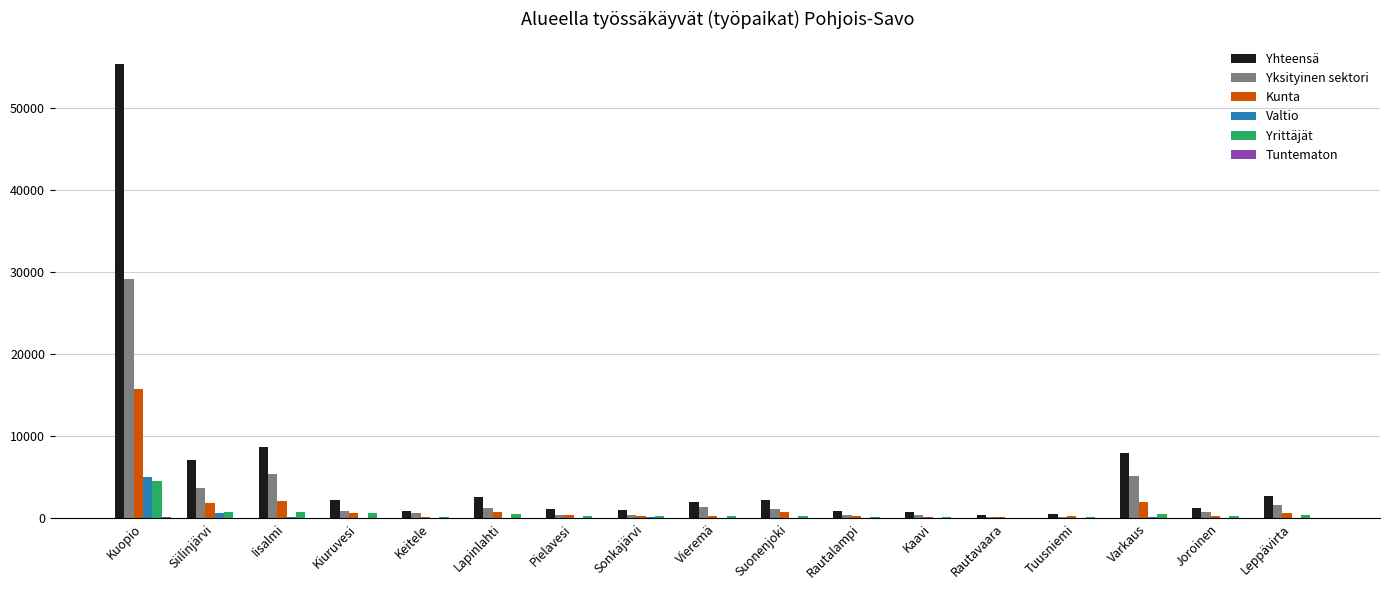

Where does the Yhteensä series first go above 1936?

Kuopio